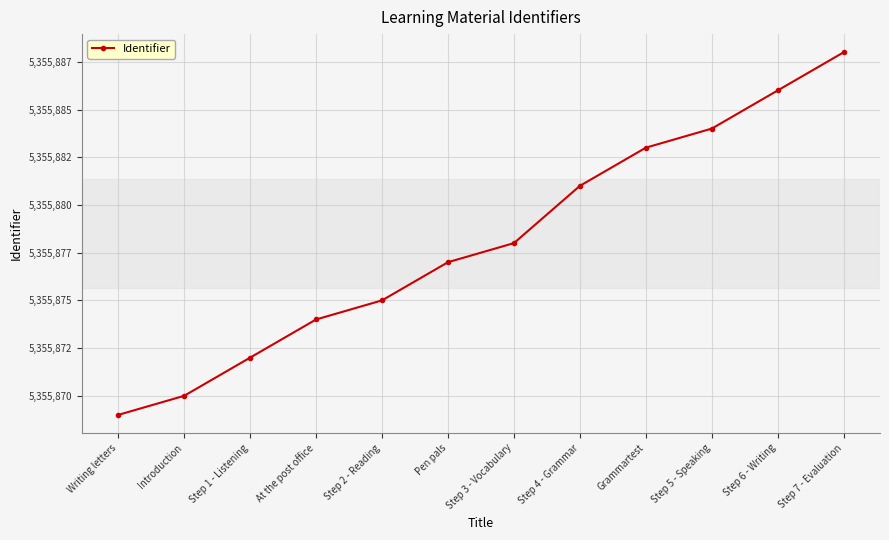

Is this an area chart (filled region under the line)?

No